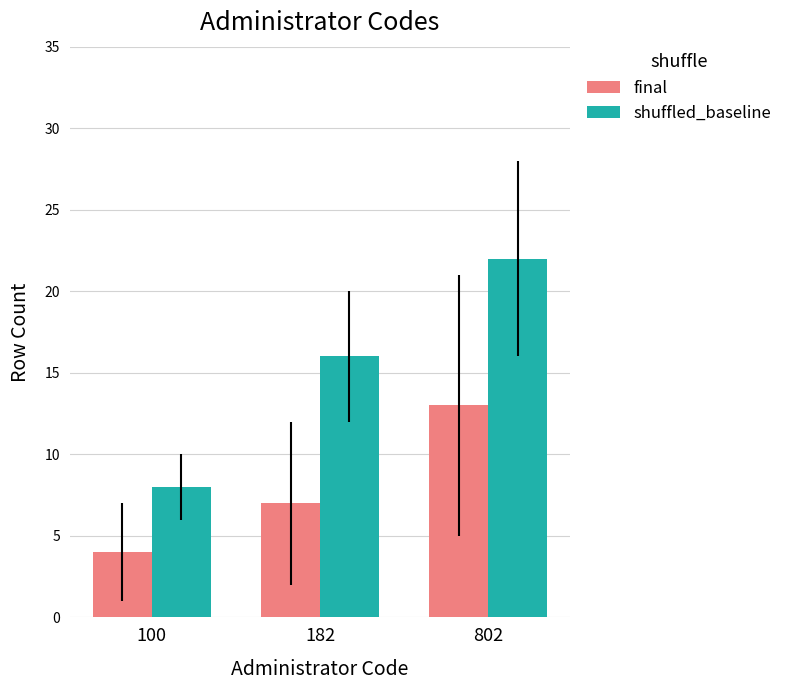

Reading left to right, transcribe all the data shown in this chart.

final: 4	7	13
shuffled_baseline: 8	16	22